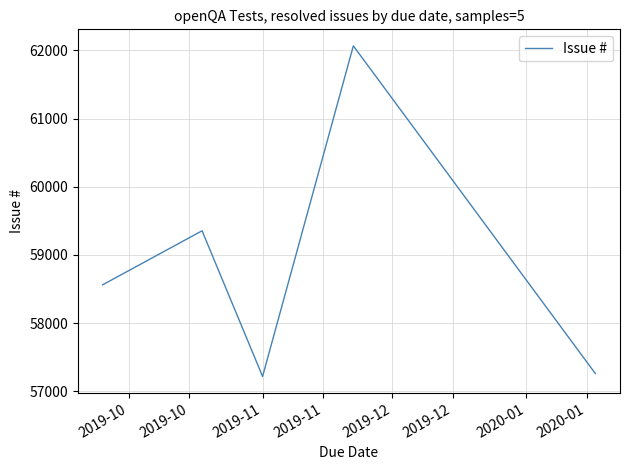

What is the average value?

58892